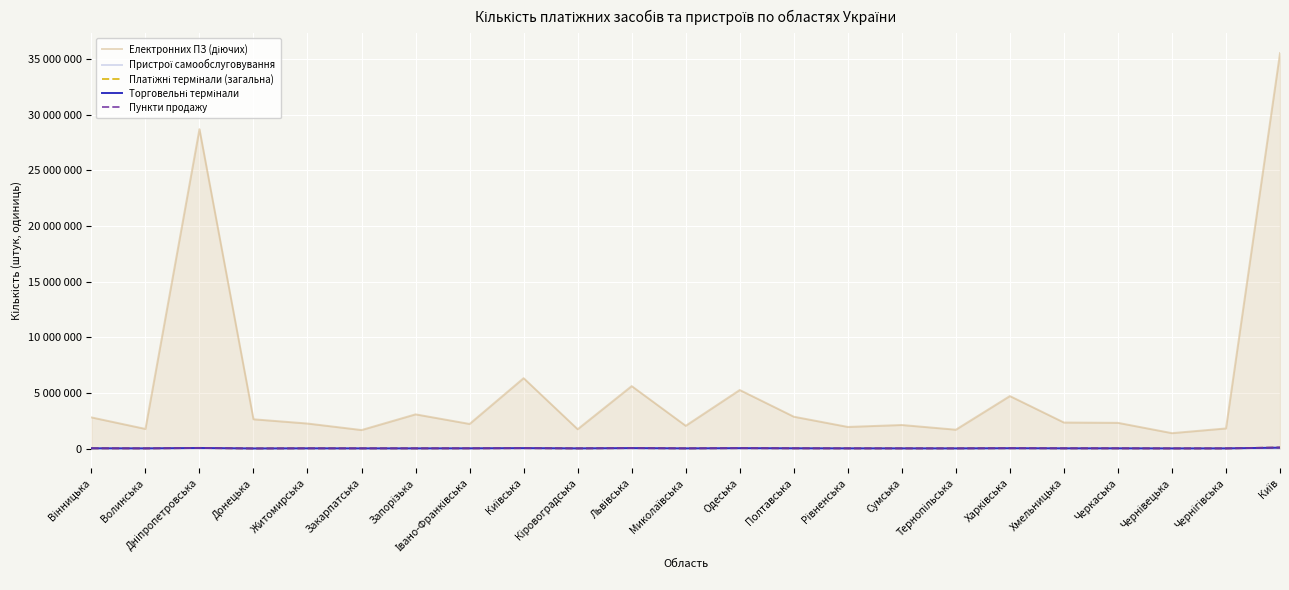

What is the greatest value displayed?

35528802